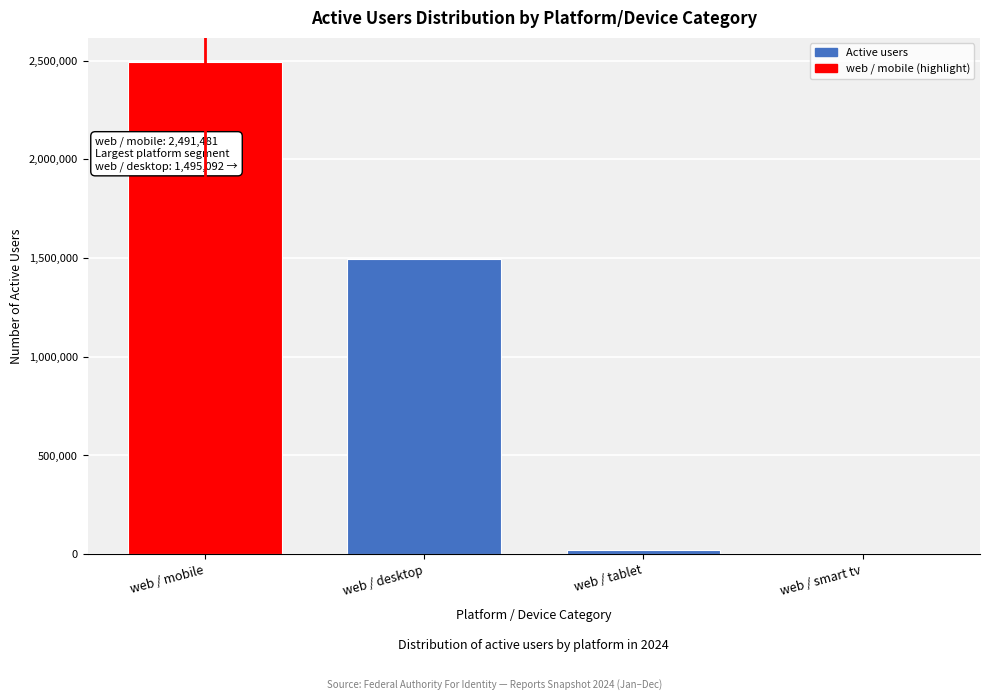

Reading left to right, transcribe all the data shown in this chart.

web / mobile=2491481	web / desktop=1495092	web / tablet=21939	web / smart tv=184